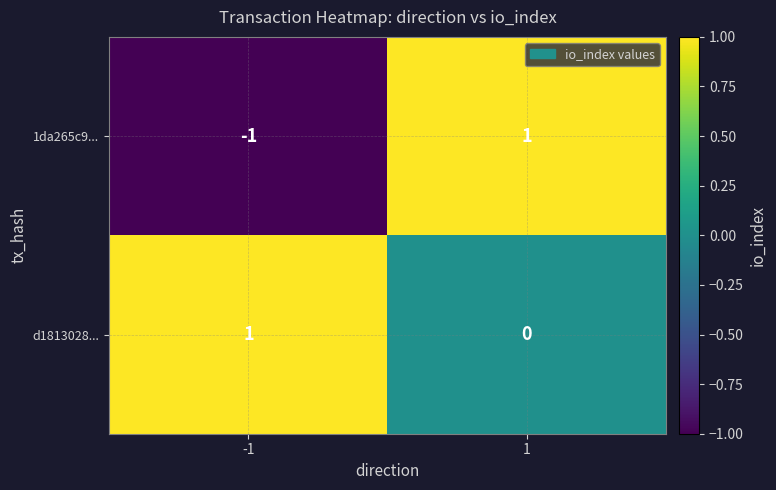

How many data points in 1da265c9... are less than 1?

1